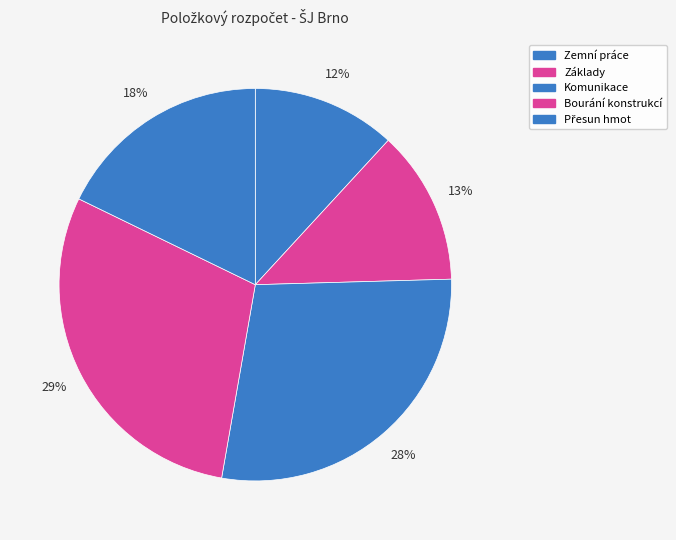

Which has a higher value, Základy or Komunikace?

Komunikace